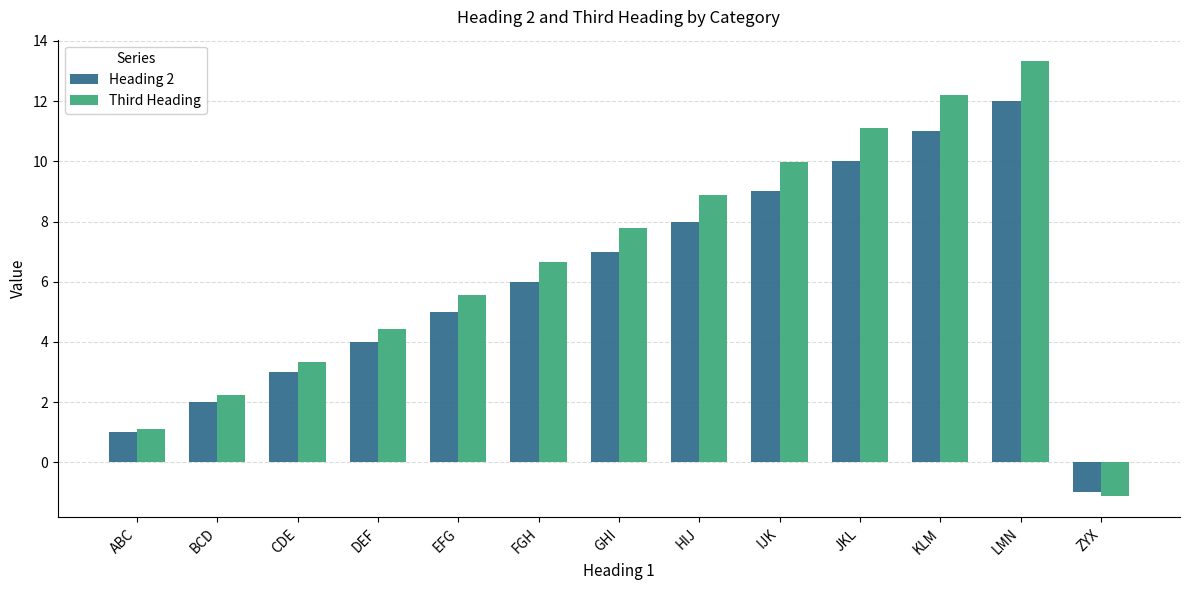

How many data points in Third Heading are above 6?

7